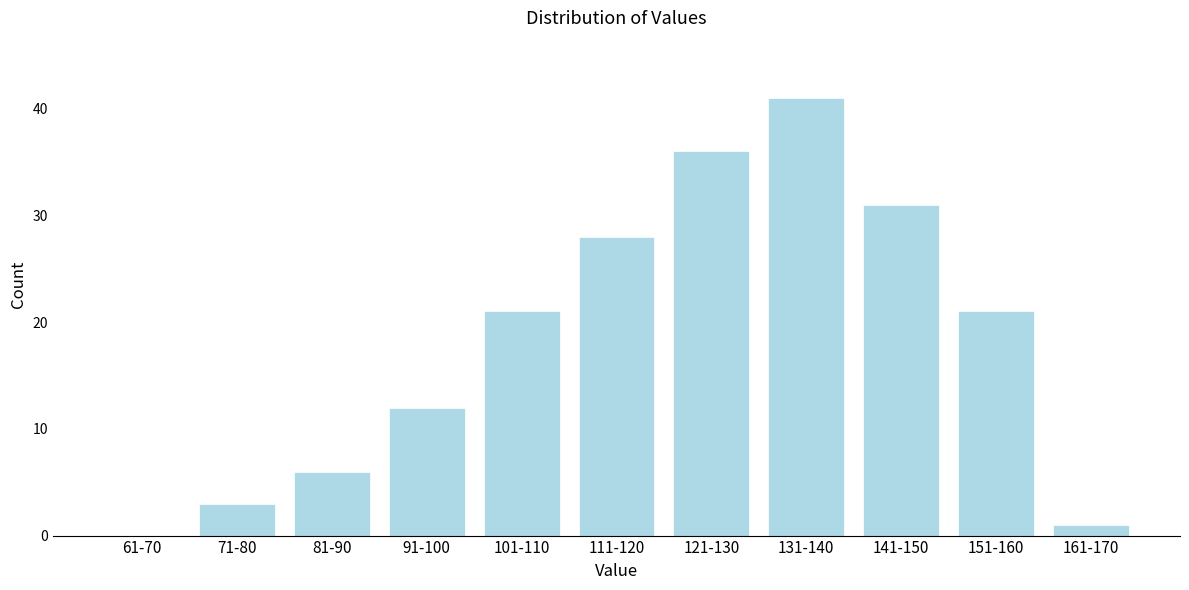

Reading left to right, extract all data points from this chart.

61-70=0	71-80=3	81-90=6	91-100=12	101-110=21	111-120=28	121-130=36	131-140=41	141-150=31	151-160=21	161-170=1